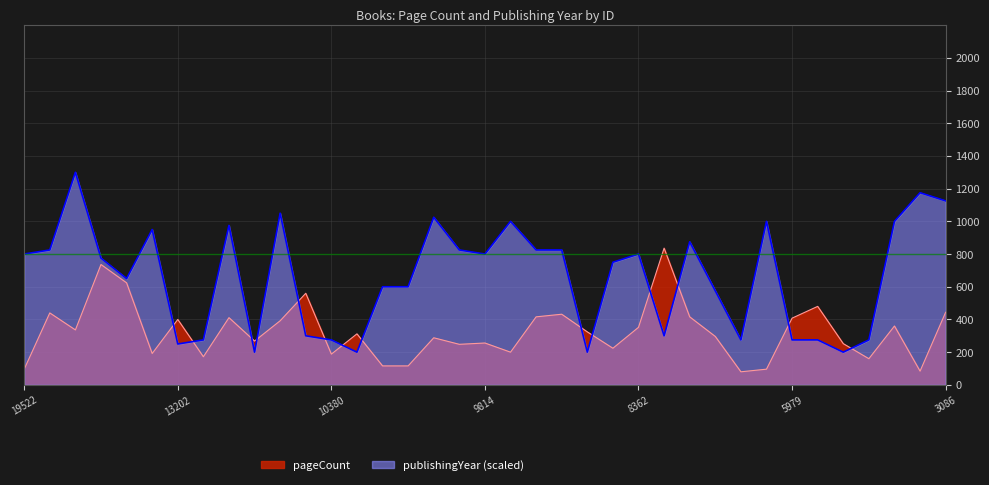

What value does the publishingYear series have at 8673?

200